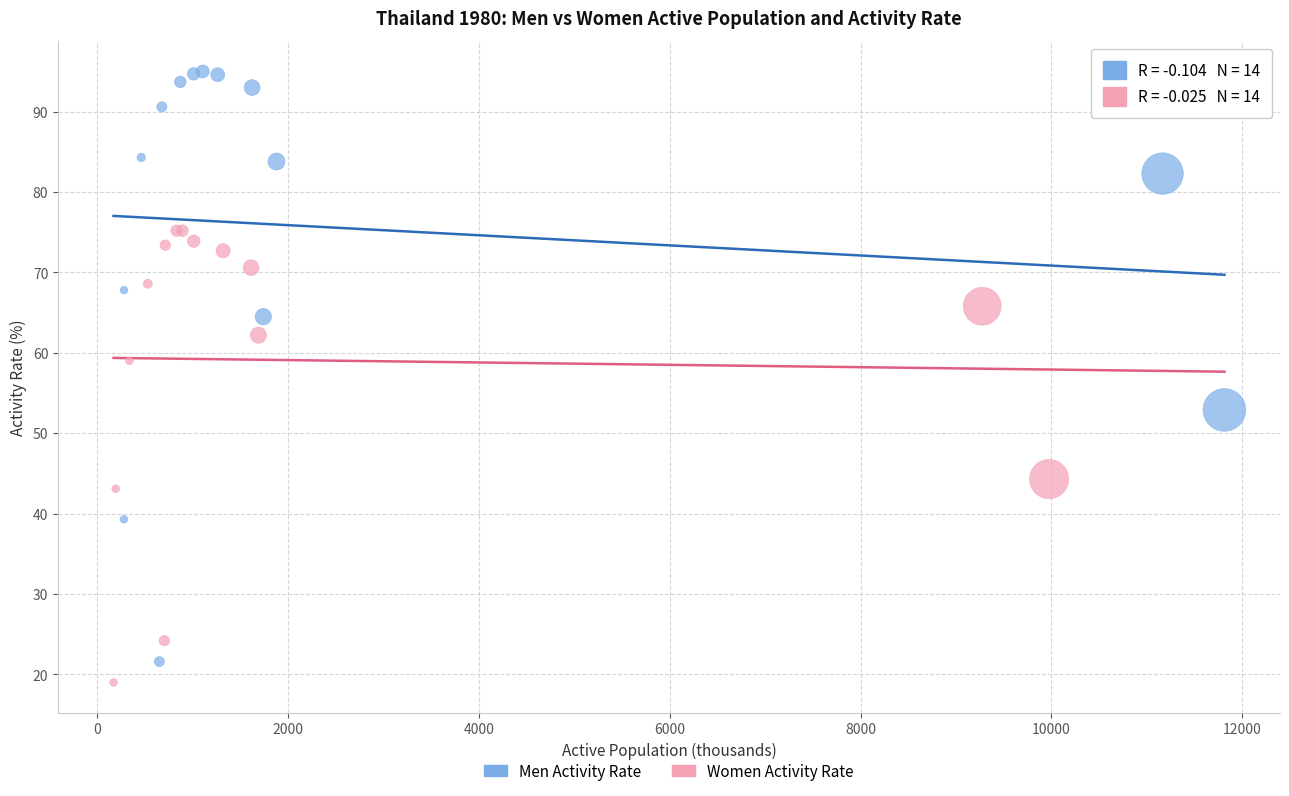

What are all the series names shown in the legend?

Men Activity Rate, Women Activity Rate